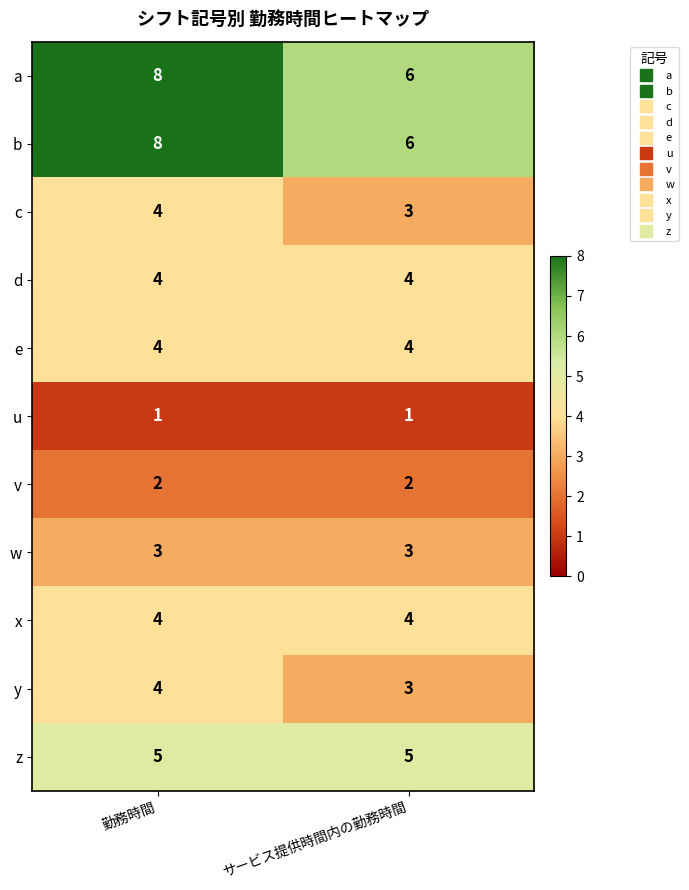

What is the sum of the a values at 勤務時間 and サービス提供時間内の勤務時間?

14